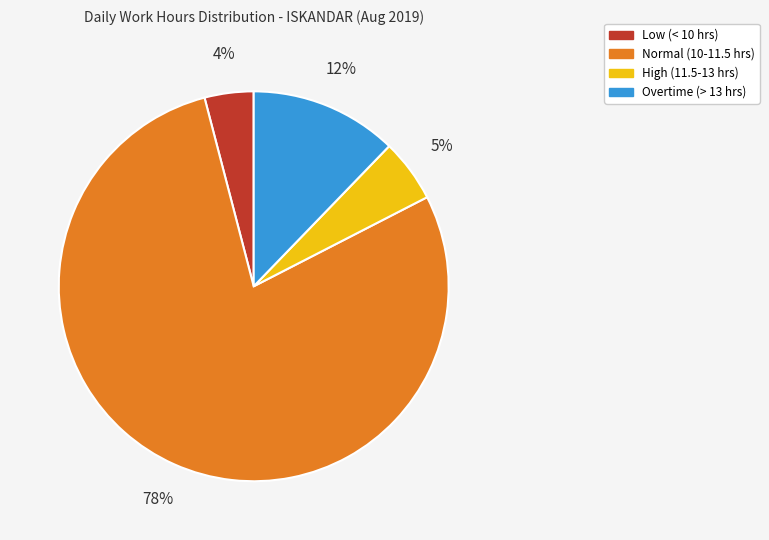

Is there any slice that represents more than half of the pie?

Yes